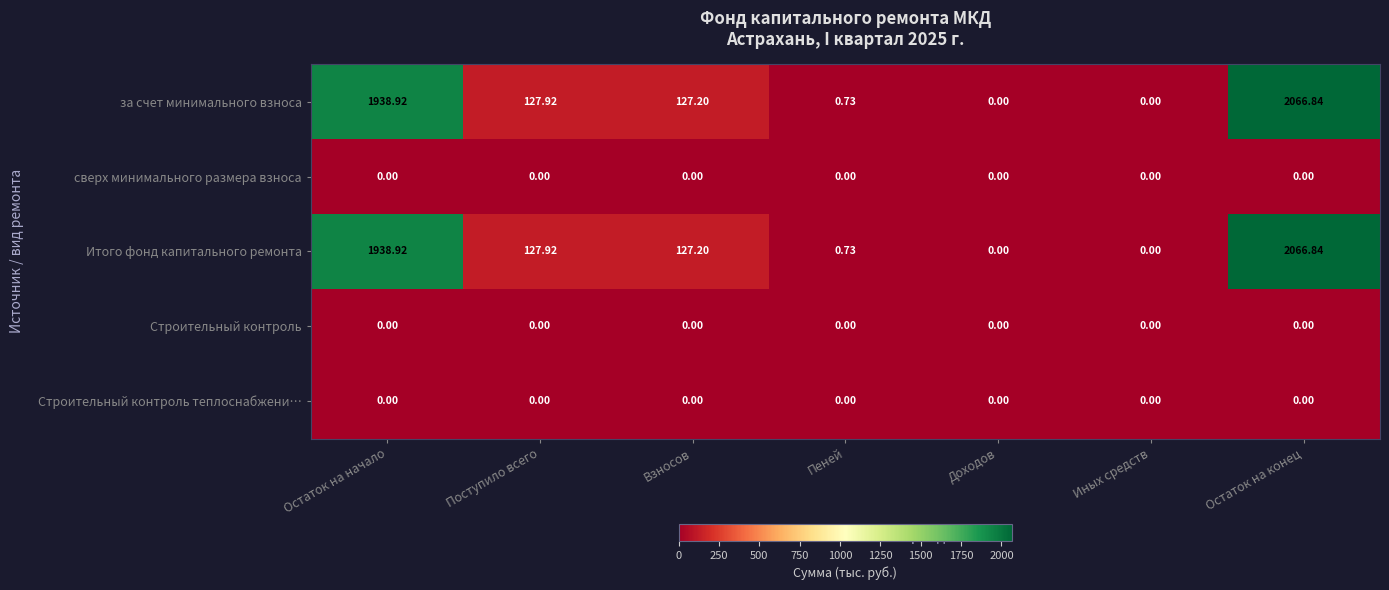

At how many categories does at least one series exceed 1376?

2